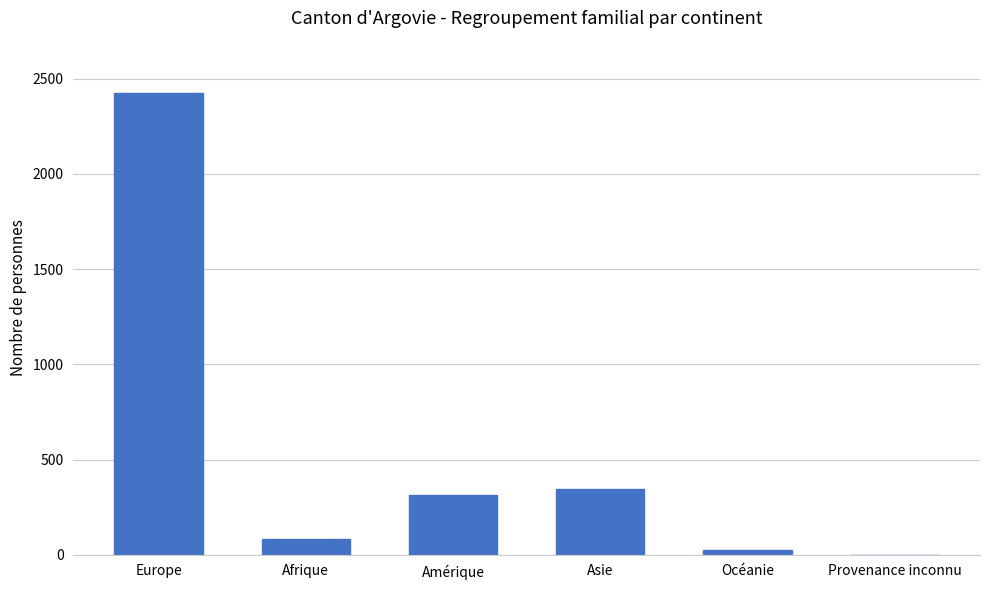

What value does the data have at Afrique, to the nearest 10?

80